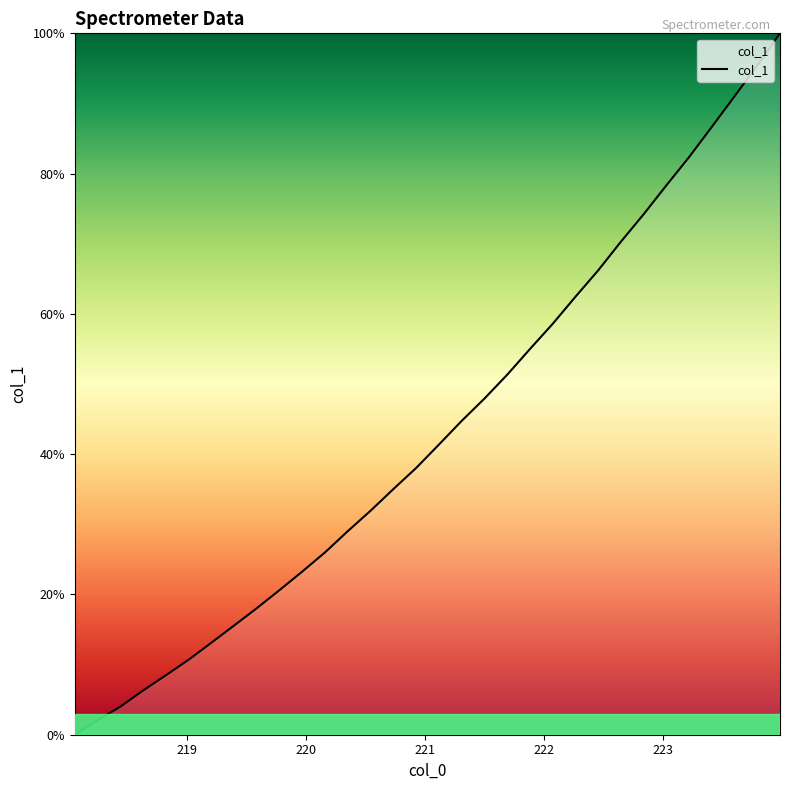

What is the difference between the maximum and minimum values?

100.0